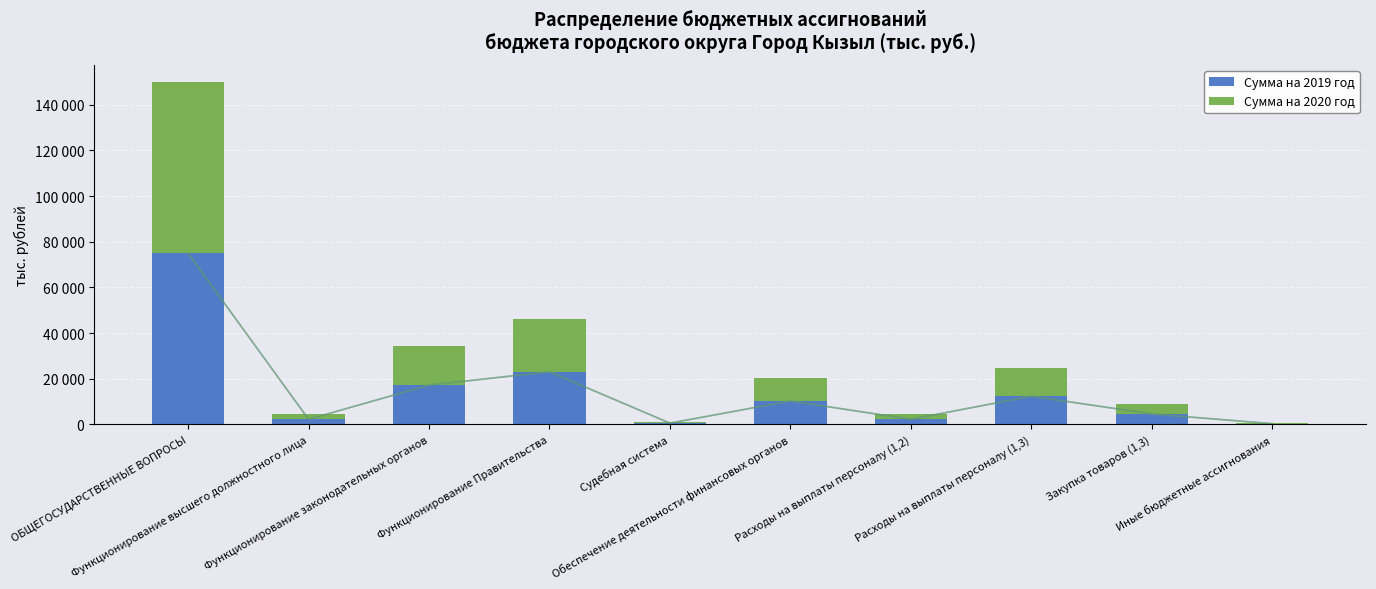

What is the difference between the maximum and minimum values in the Сумма на 2020 год series?

74695